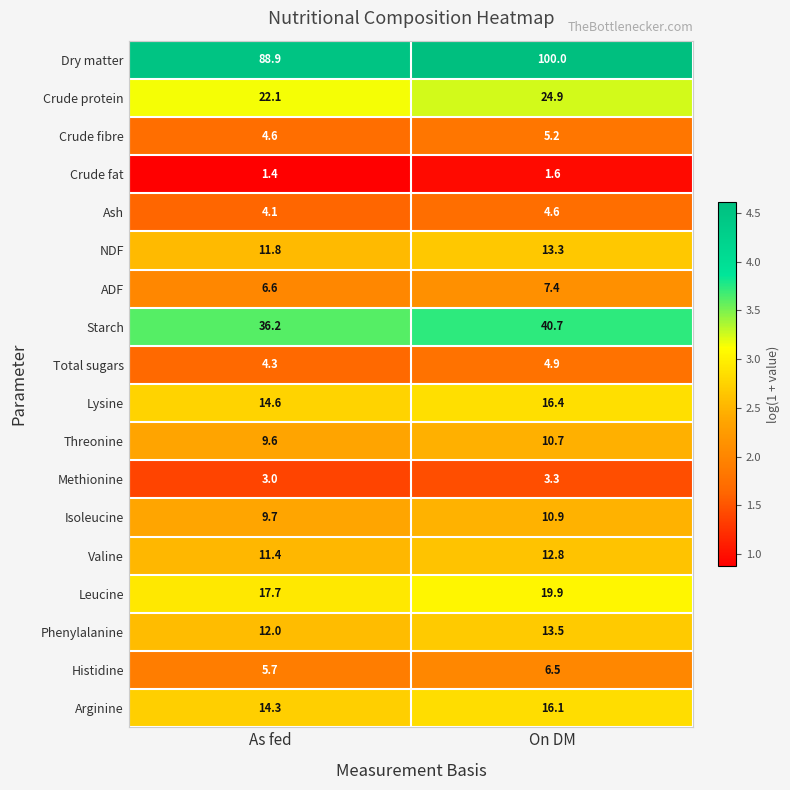

Is it true that Total sugars equals 5.8 at As fed?

False